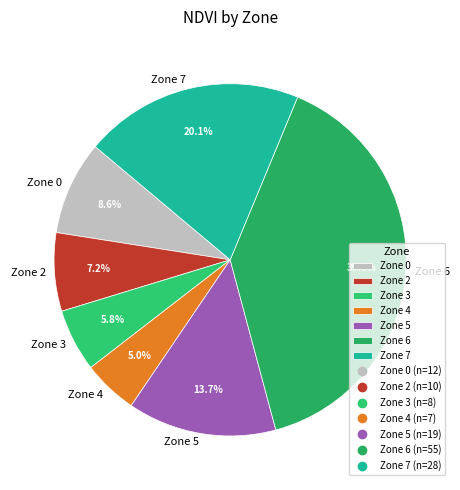

Is there a majority slice in this chart?

No